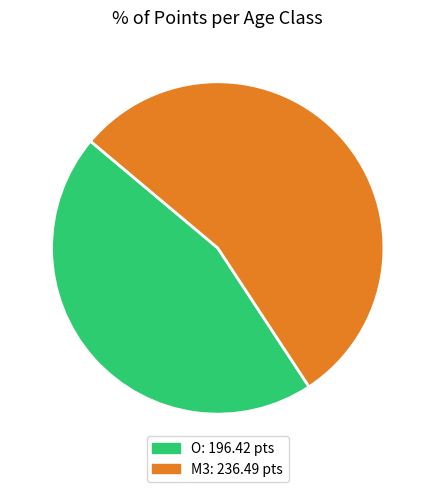

Approximately how many times larger is the value at O compared to M3?

0.8